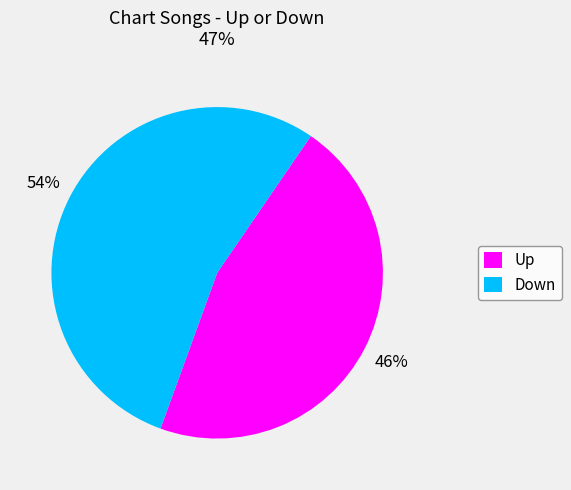

What is the ratio of the value at Up to the value at Down?

0.9